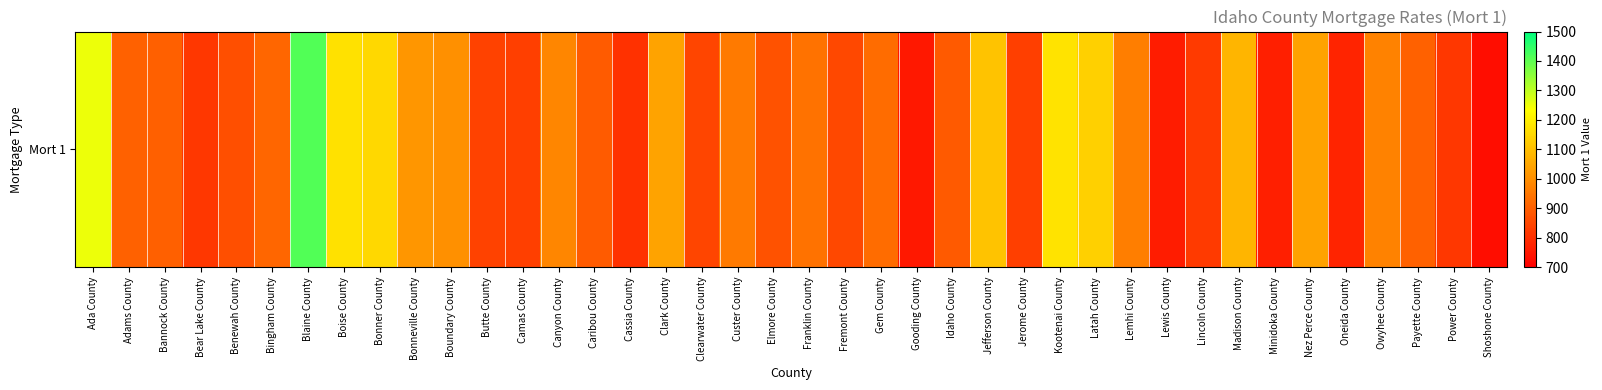

What is the difference between the maximum and minimum values?

685